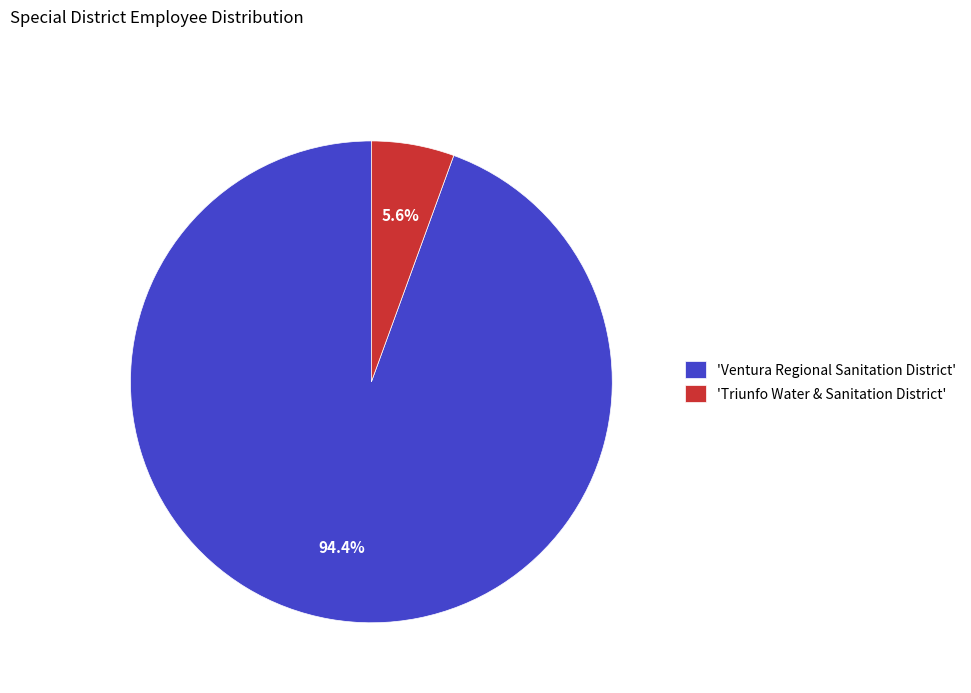

Combined, what portion of the pie is 'Ventura Regional Sanitation District' and 'Triunfo Water & Sanitation District'?

100.0%